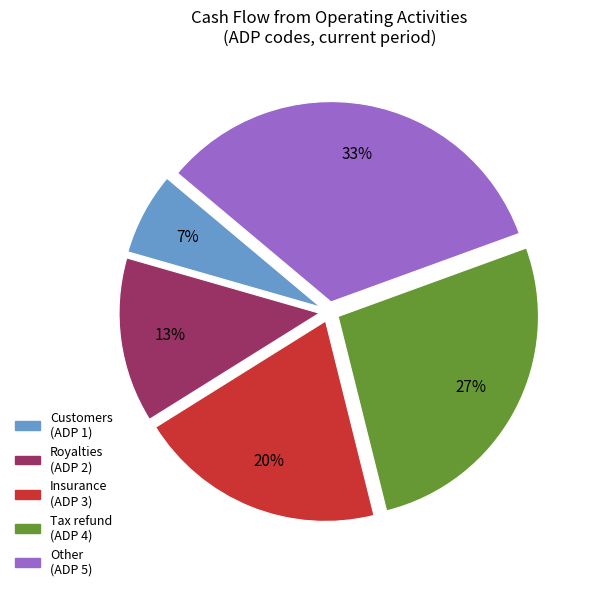

Is the sum of Other (ADP 5) and Customers (ADP 1) greater than half?

No